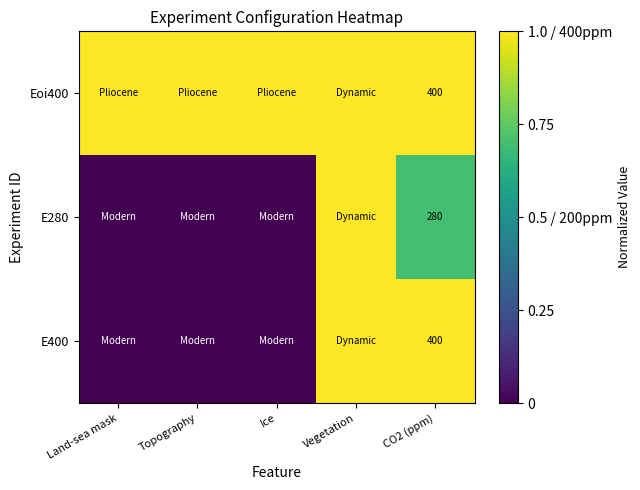

Which category has the lowest value across all series?

Land-sea mask